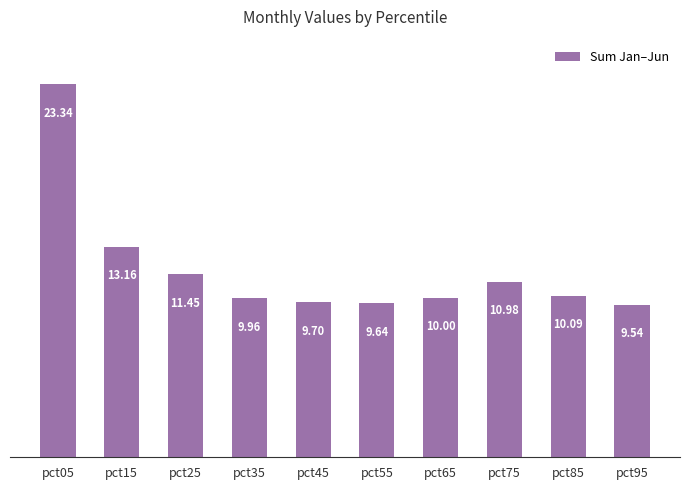

At which category does the chart reach its minimum across all series?

pct95